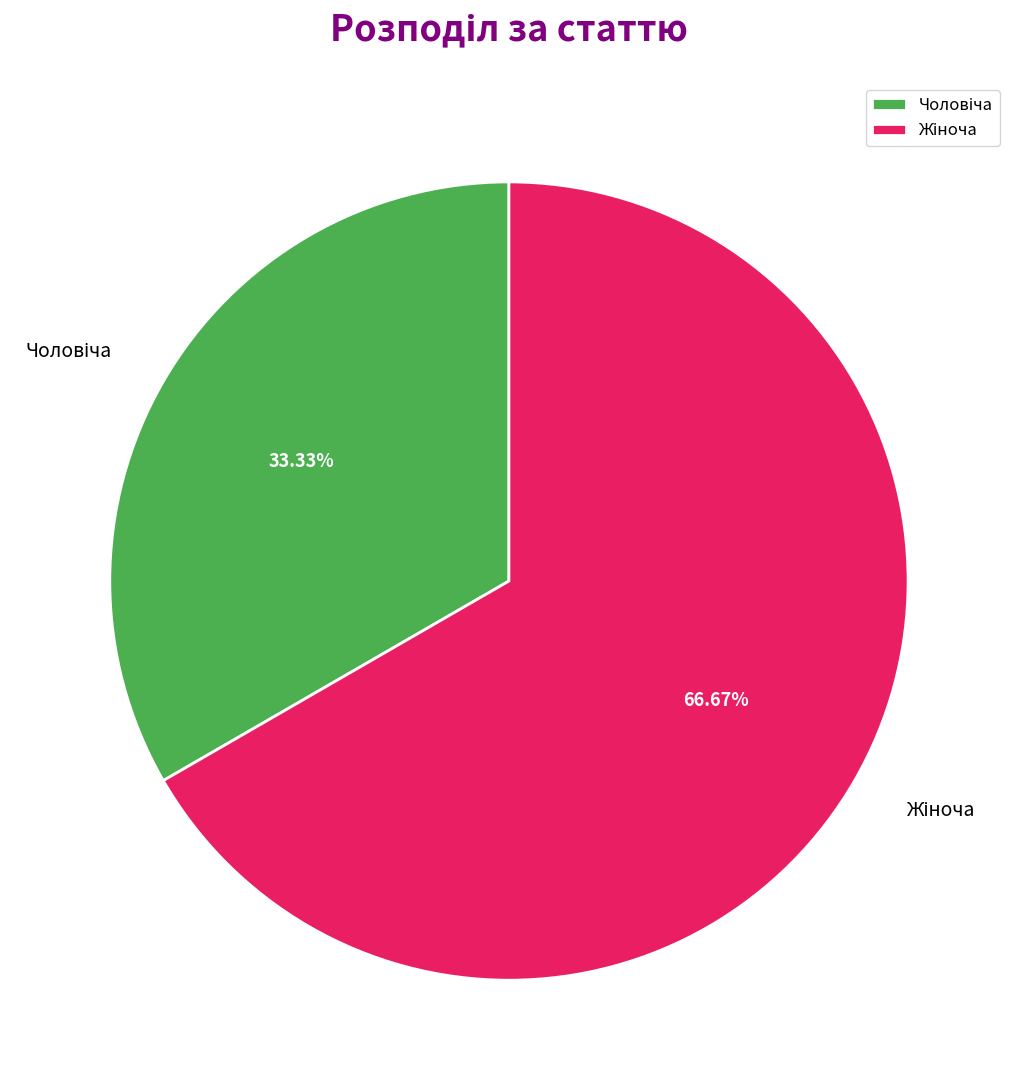

Does any single category account for the majority?

Yes